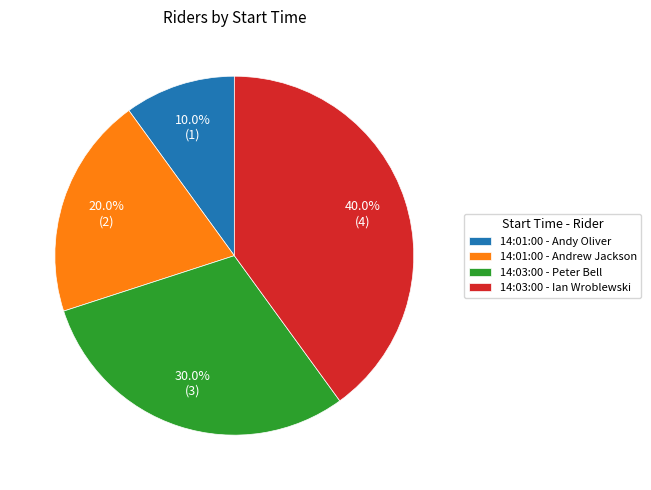

Count the number of slices in the pie.

4